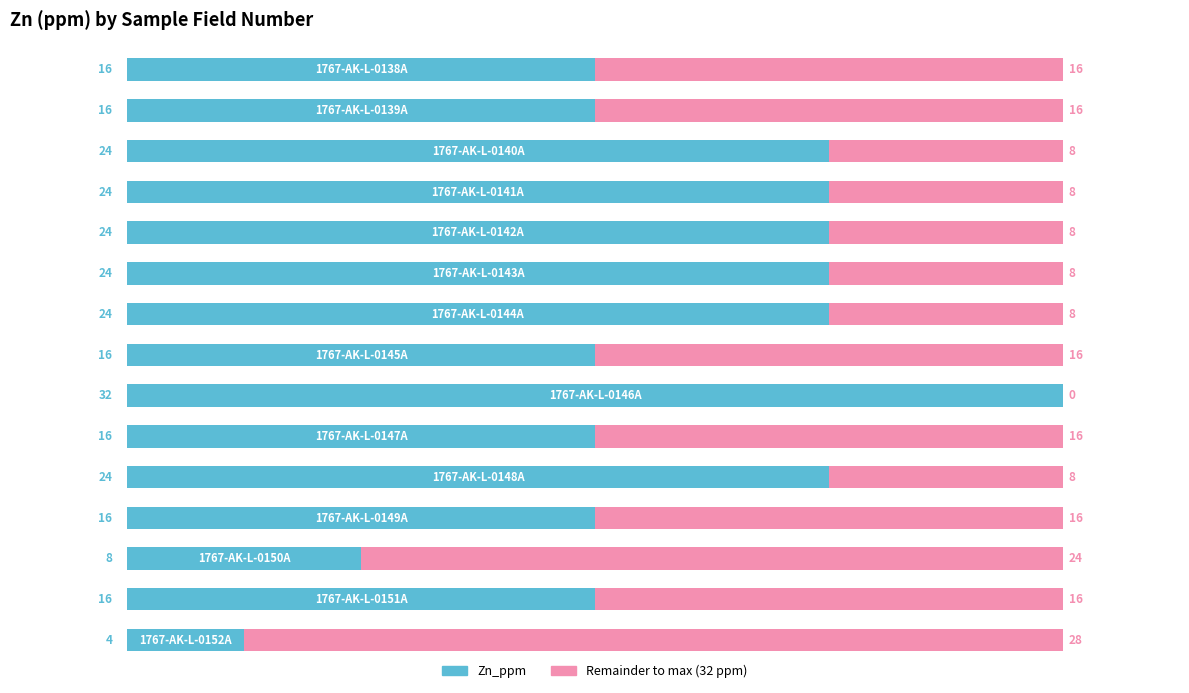

True or false: Remainder to max has a value of 16 at 1.

True